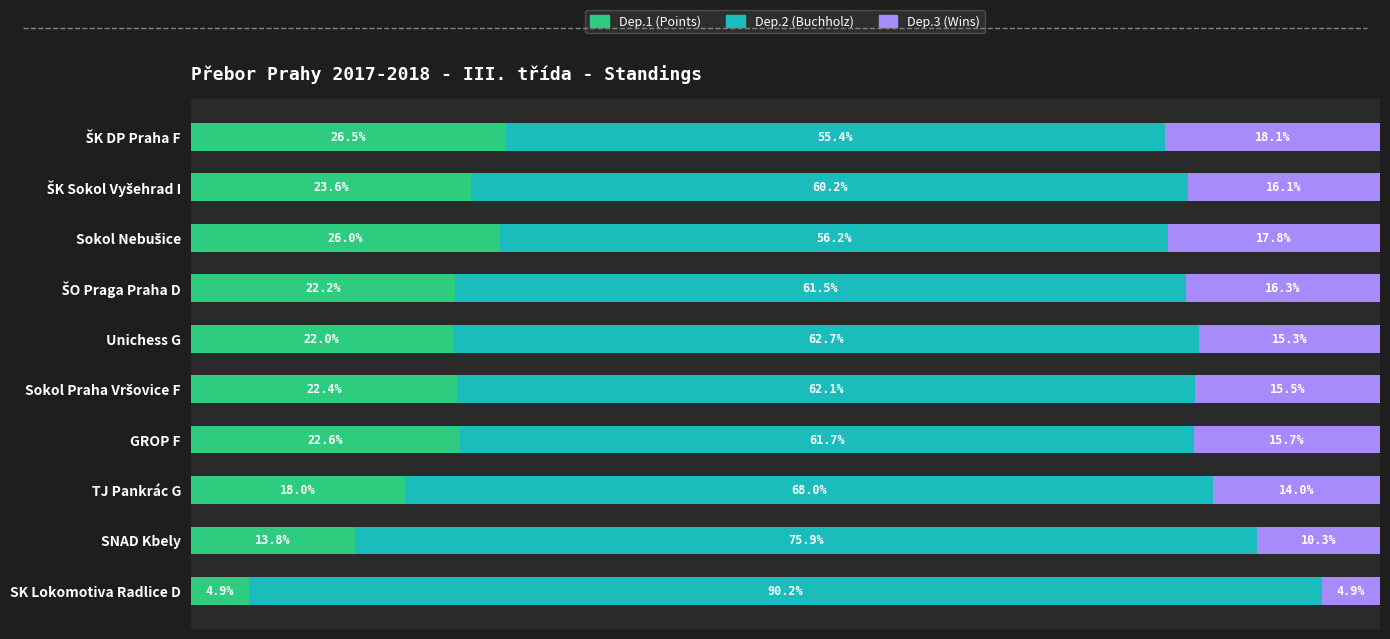

At how many categories does at least one series exceed 23?

10